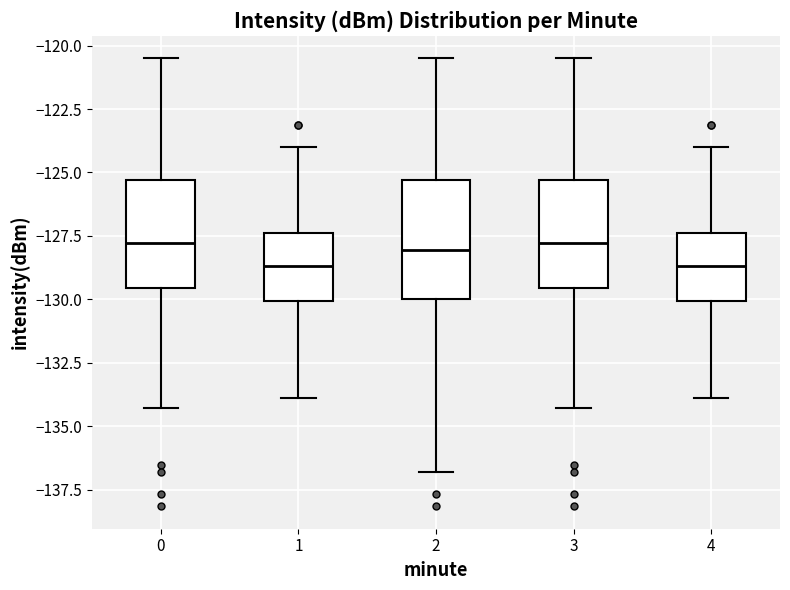

Reading left to right, read every box against the y-axis: the position of its median line, the range the box covers, and the ends of its whiskers. The values are not printed on the chart, so give them approximately, as read against the axis.

0: median -128.0, box -129.5 to -125.5, whiskers -134.5 to -120.5
1: median -128.5, box -130.0 to -127.5, whiskers -134.0 to -124.0
2: median -128.0, box -130.0 to -125.5, whiskers -137.0 to -120.5
3: median -128.0, box -129.5 to -125.5, whiskers -134.5 to -120.5
4: median -128.5, box -130.0 to -127.5, whiskers -134.0 to -124.0